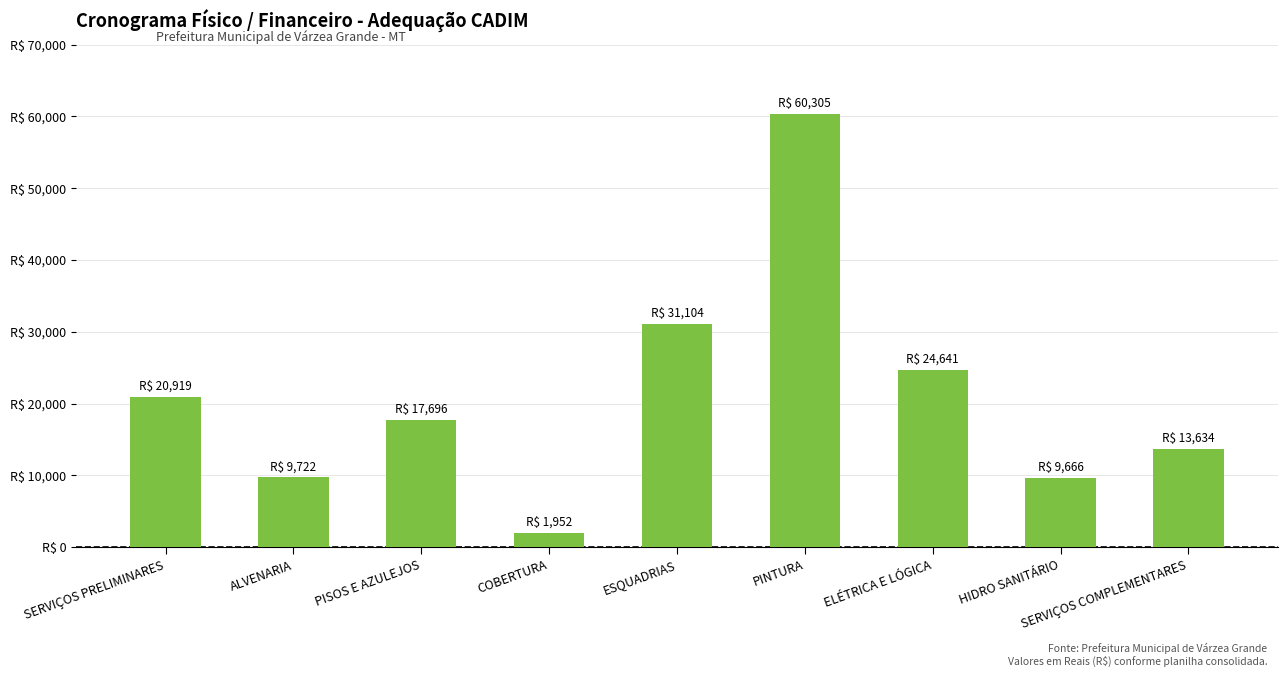

What is the greatest value displayed?

60304.6